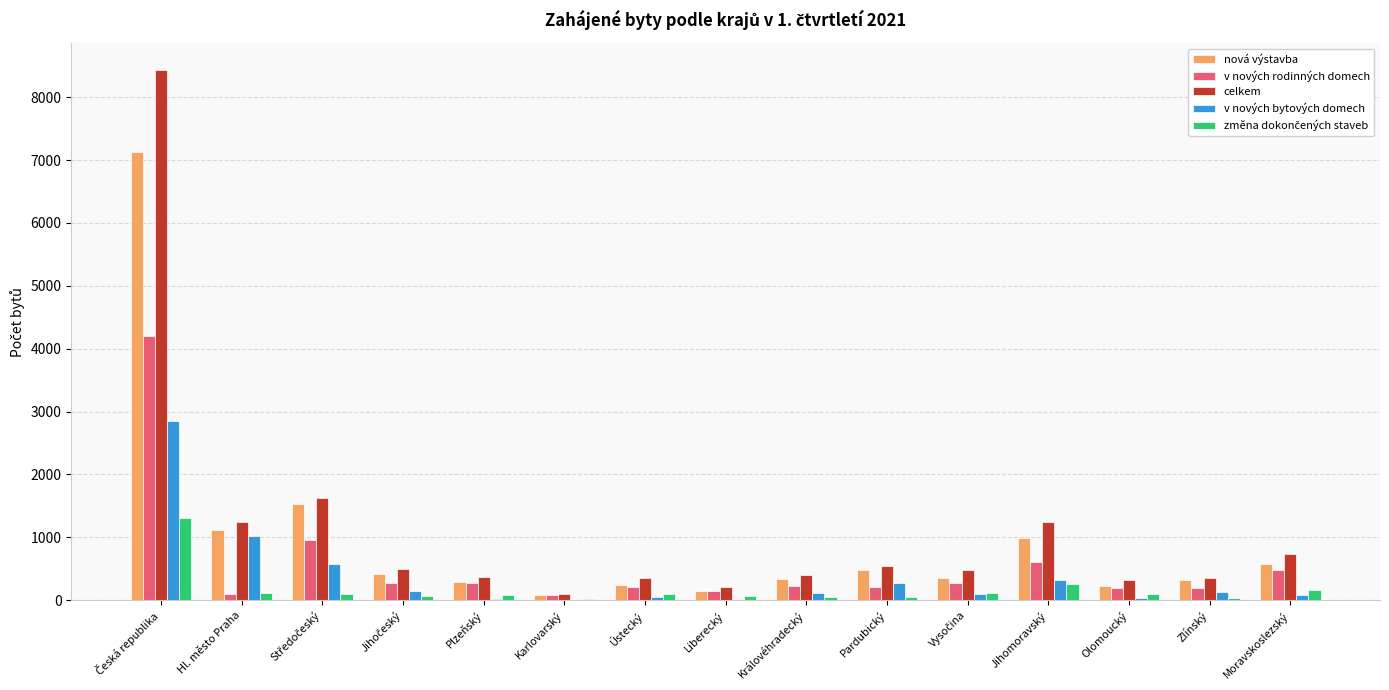

What is the total value across all series at Královéhradecký?

1129